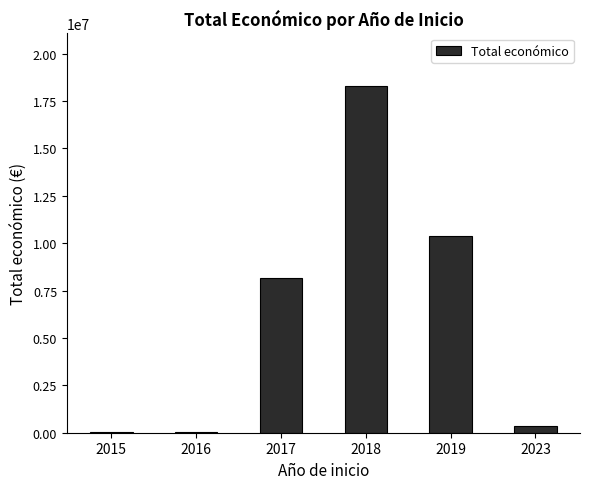

True or false: the data shows 18312558 at 2018.

True